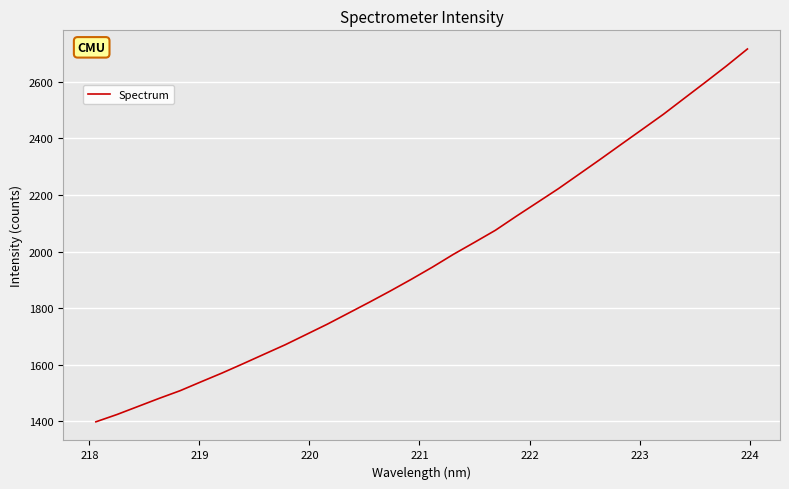

What is the difference between the maximum and minimum values?

1316.2